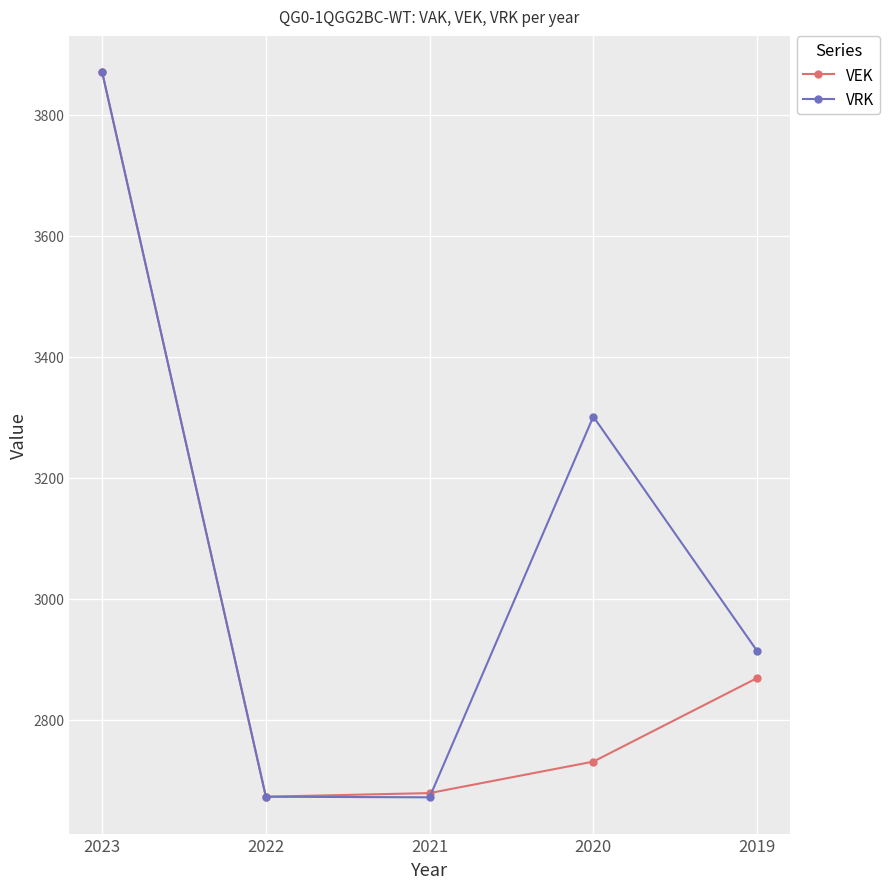

True or false: VRK has more than 0 points higher than both neighbors.

True